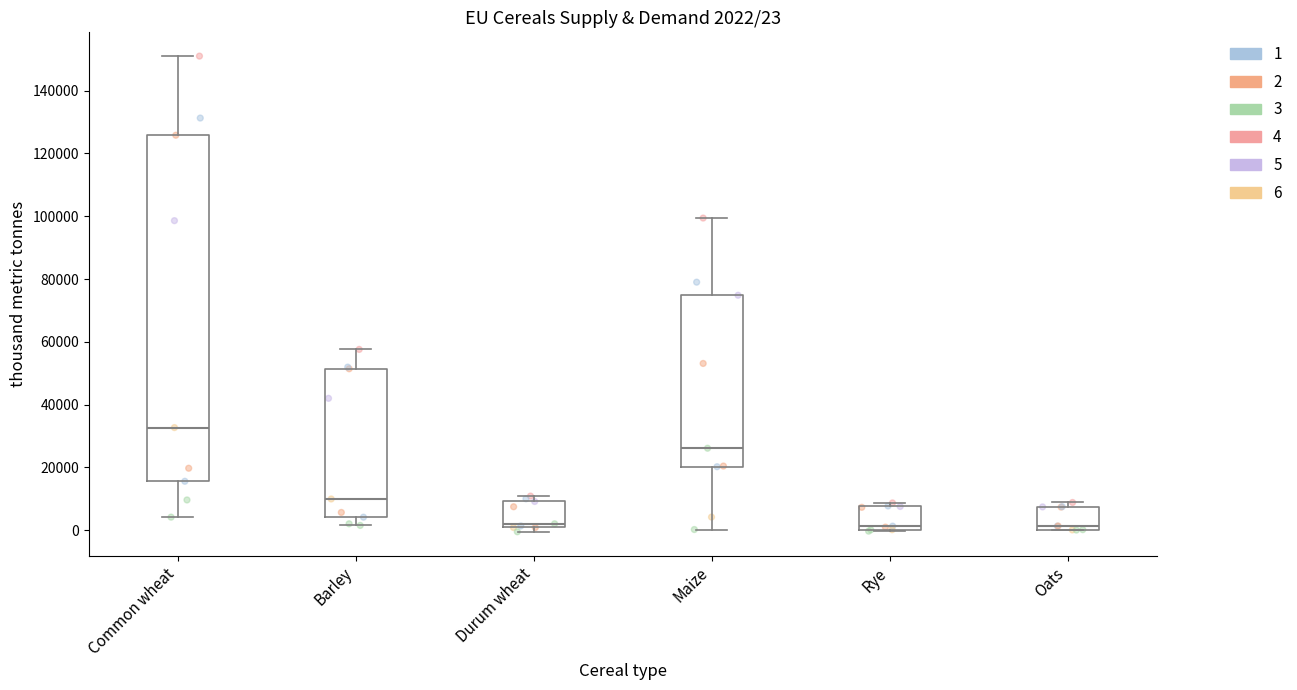

Comparing the boxes themselves (not the whiskers), which one is the tallest?

Common wheat